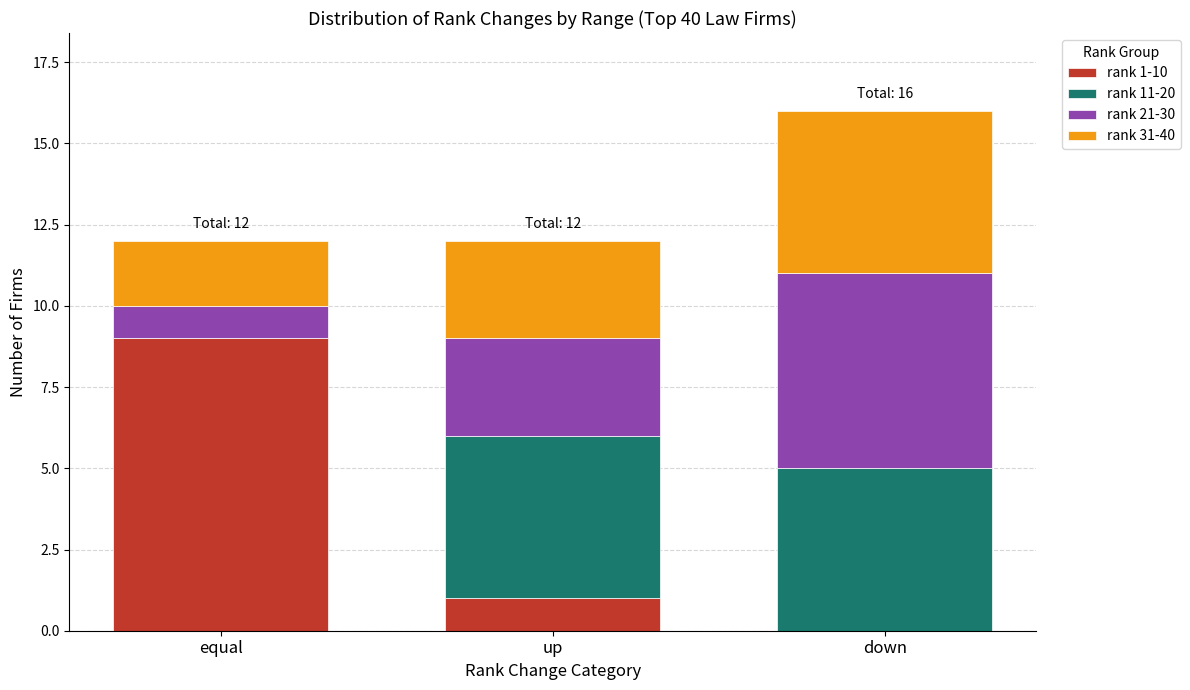

Is it true that rank 1-10 equals 0 at up?

False